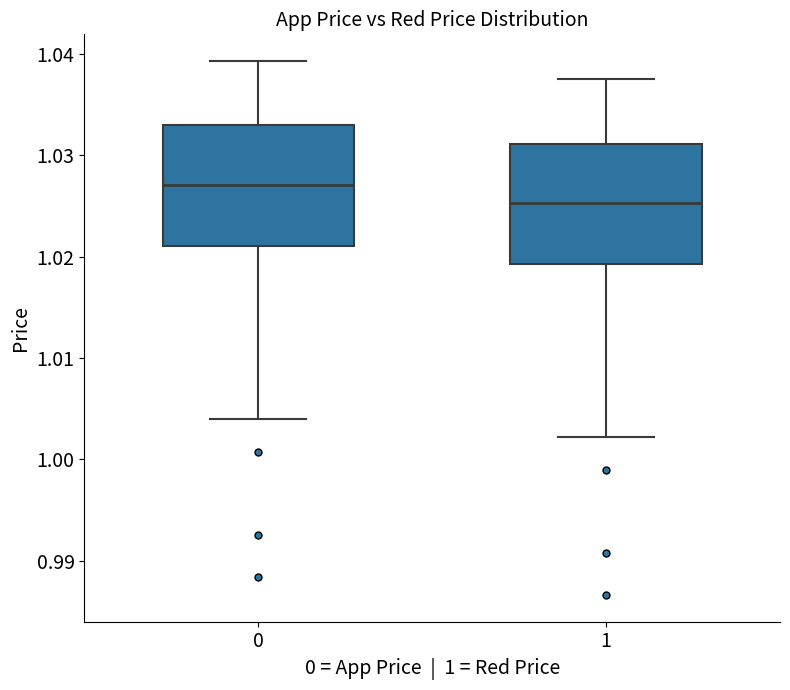

Reading left to right, transcribe this box plot: for each box, give where its median line is, the range the box spans, and where its two whiskers end, as read against the y-axis. The values are not printed on the chart, so give them approximately, as read against the axis.

0: median 1.027, box 1.021 to 1.033, whiskers 1.004 to 1.039
1: median 1.025, box 1.019 to 1.031, whiskers 1.002 to 1.038